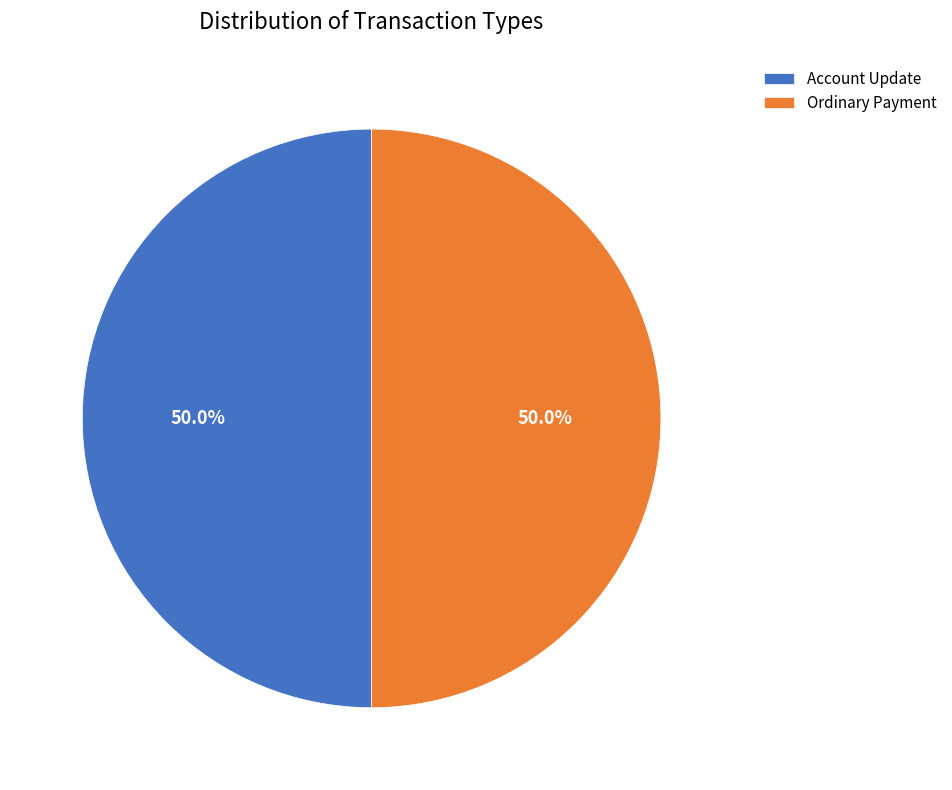

What is the total percentage of Account Update and Ordinary Payment?

100.0%